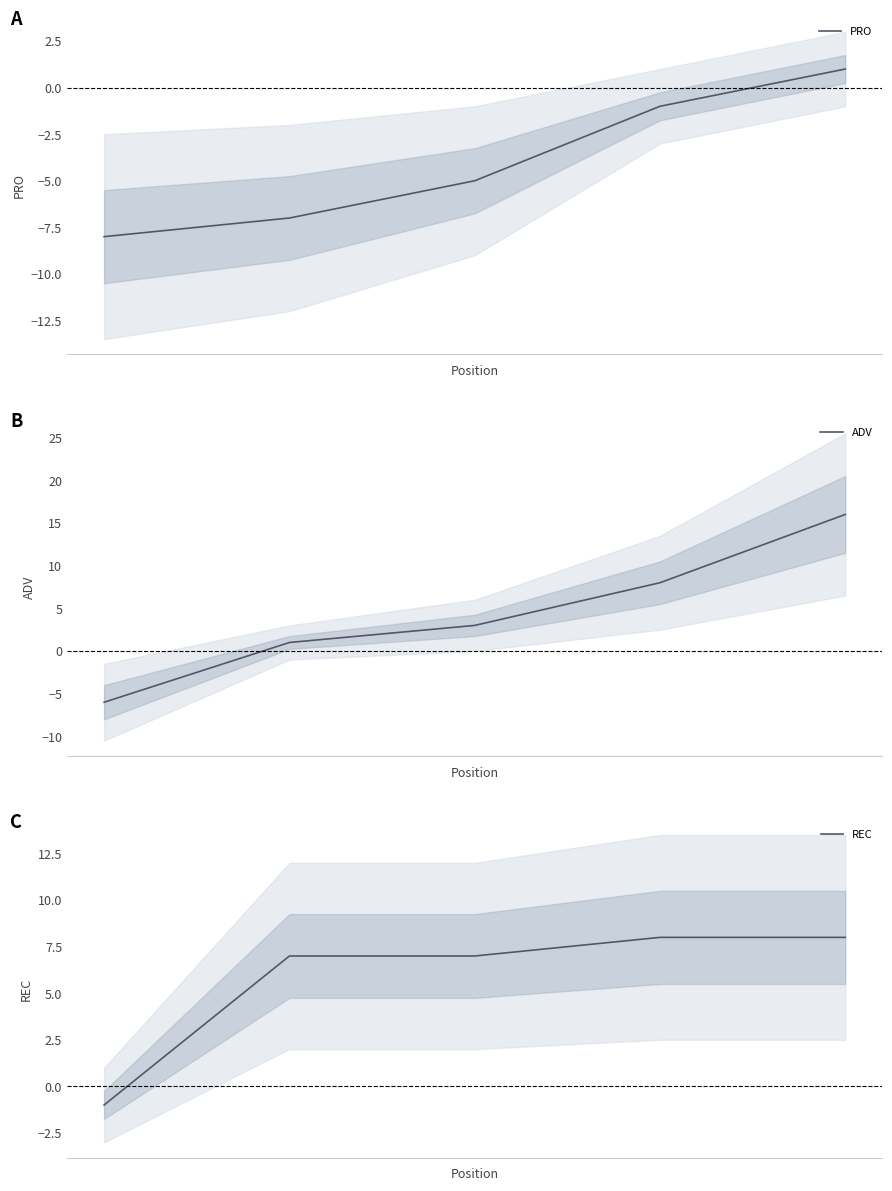

What is the lowest value of the PRO series?

-8